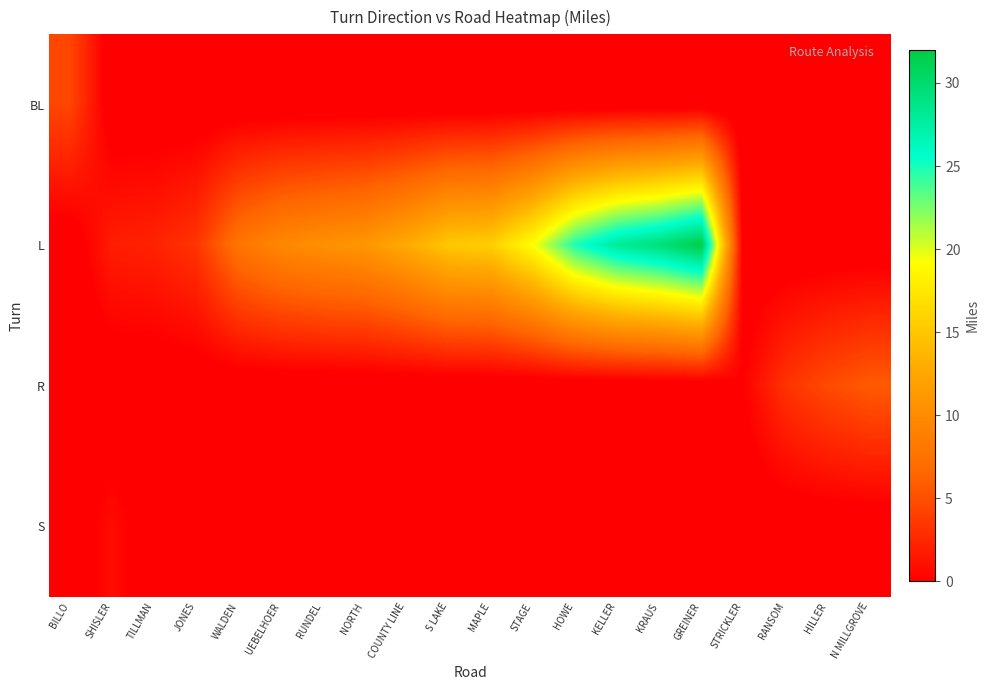

Reading right to left, extract all data points from this chart.

BL: N MILLGROVE=-1.0	HILLER=-1.0	RANSOM=-1.0	STRICKLER=-1.0	GREINER=-1.0	KRAUS=-1.0	KELLER=-1.0	HOWE=-1.0	STAGE=-1.0	MAPLE=-1.0	S LAKE=-1.0	COUNTY LINE=-1.0	NORTH=-1.0	RUNDEL=-1.0	UEBELHOER=-1.0	WALDEN=-1.0	JONES=-1.0	TILLMAN=-1.0	SHISLER=-1.0	BILLO=4.4
L: N MILLGROVE=-1.0	HILLER=-1.0	RANSOM=-1.0	STRICKLER=-1.0	GREINER=31.8	KRAUS=29.5	KELLER=28.0	HOWE=24.9	STAGE=19.3	MAPLE=15.6	S LAKE=15.2	COUNTY LINE=12.8	NORTH=11.0	RUNDEL=10.4	UEBELHOER=9.6	WALDEN=7.8	JONES=3.3	TILLMAN=2.2	SHISLER=1.9	BILLO=-1.0
R: N MILLGROVE=5.7	HILLER=4.7	RANSOM=3.2	STRICKLER=0.1	GREINER=-1.0	KRAUS=-1.0	KELLER=-1.0	HOWE=-1.0	STAGE=-1.0	MAPLE=-1.0	S LAKE=-1.0	COUNTY LINE=-1.0	NORTH=-1.0	RUNDEL=-1.0	UEBELHOER=-1.0	WALDEN=-1.0	JONES=-1.0	TILLMAN=-1.0	SHISLER=-1.0	BILLO=-1.0
S: N MILLGROVE=-1.0	HILLER=-1.0	RANSOM=-1.0	STRICKLER=-1.0	GREINER=-1.0	KRAUS=-1.0	KELLER=-1.0	HOWE=-1.0	STAGE=-1.0	MAPLE=-1.0	S LAKE=-1.0	COUNTY LINE=-1.0	NORTH=-1.0	RUNDEL=-1.0	UEBELHOER=-1.0	WALDEN=-1.0	JONES=-1.0	TILLMAN=-1.0	SHISLER=0.8	BILLO=-1.0